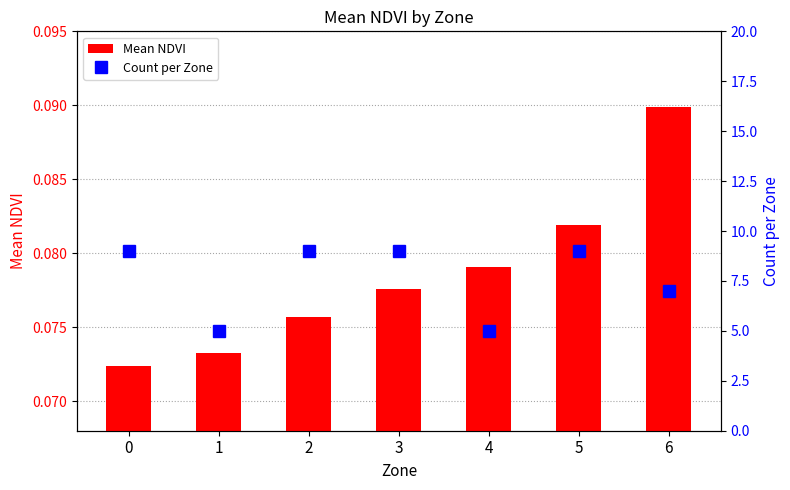

What is the value of the Count per Zone bar at the 3rd from the left?

9.0